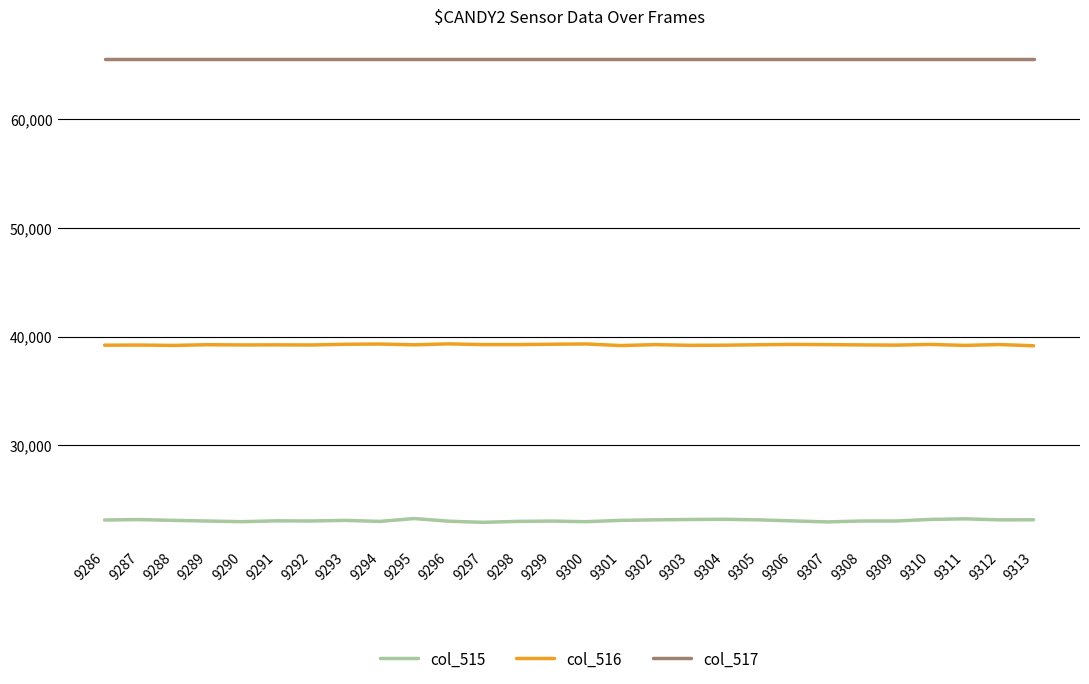

List the series in order of their overall mean, highest first.

col_517, col_516, col_515